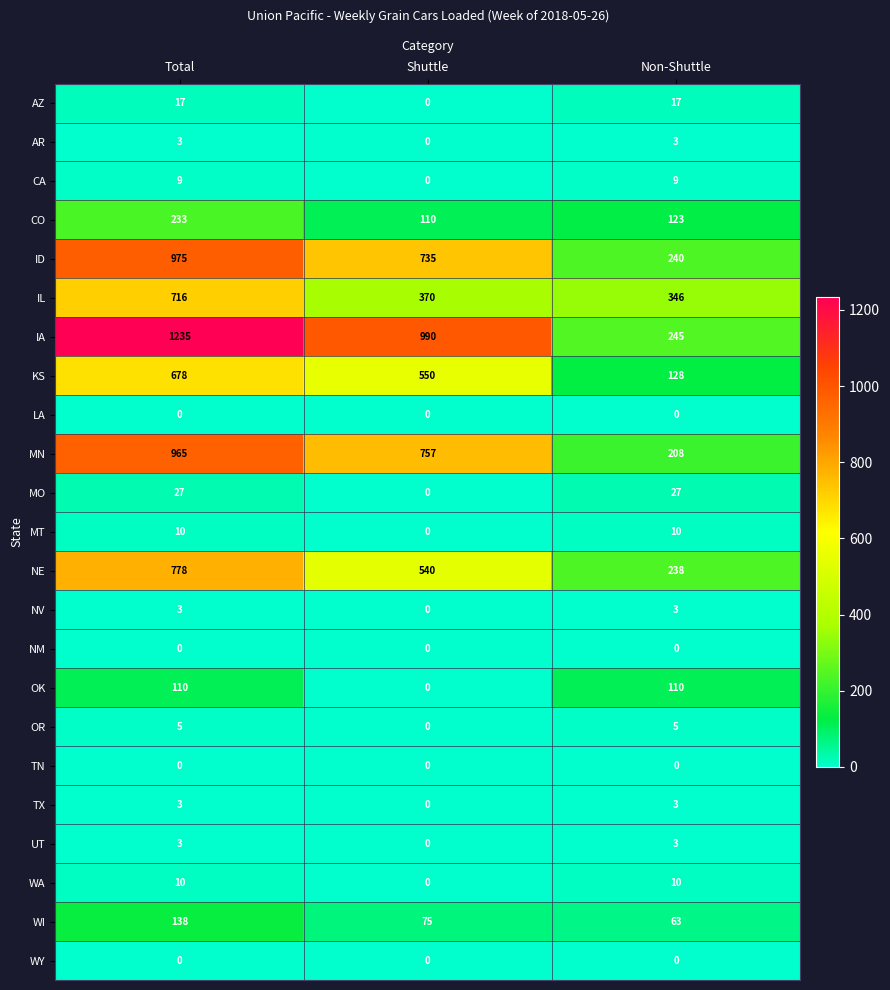

How many MT values are between 0 and 10?

3